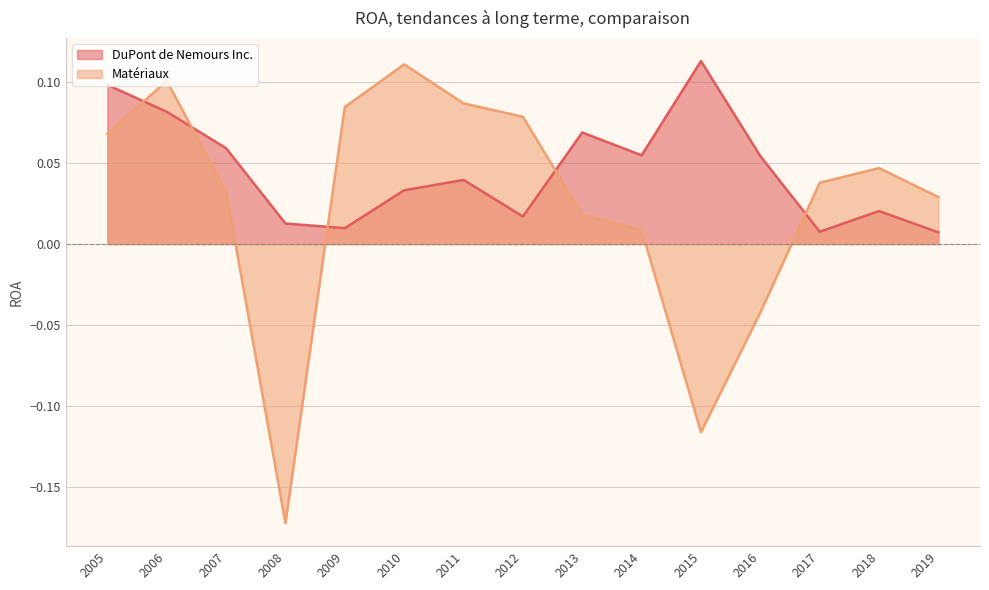

How many intersections are there between DuPont de Nemours Inc. and Materiaux?

5